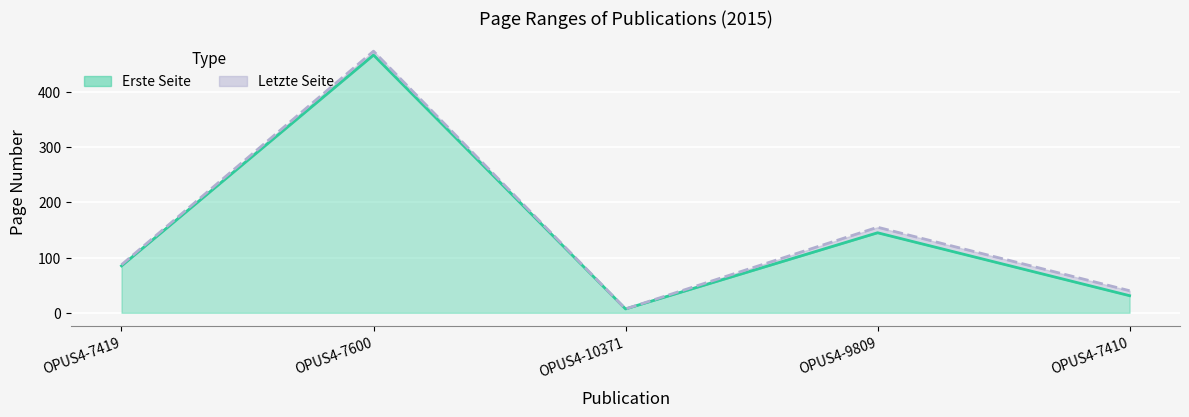

What position from the left is OPUS4-7410?

5